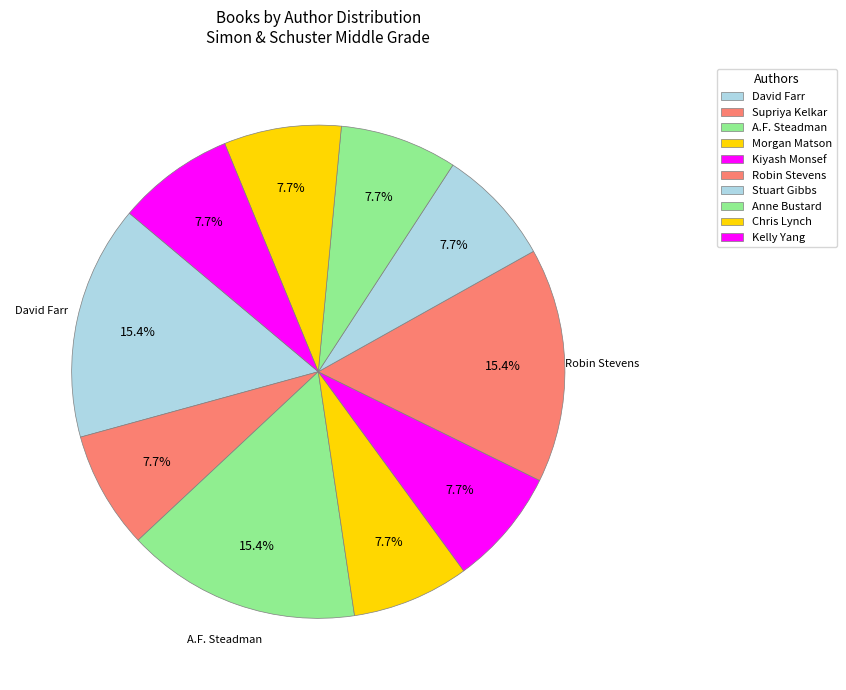

To the nearest percent, what percentage of the pie is Supriya Kelkar?

8%